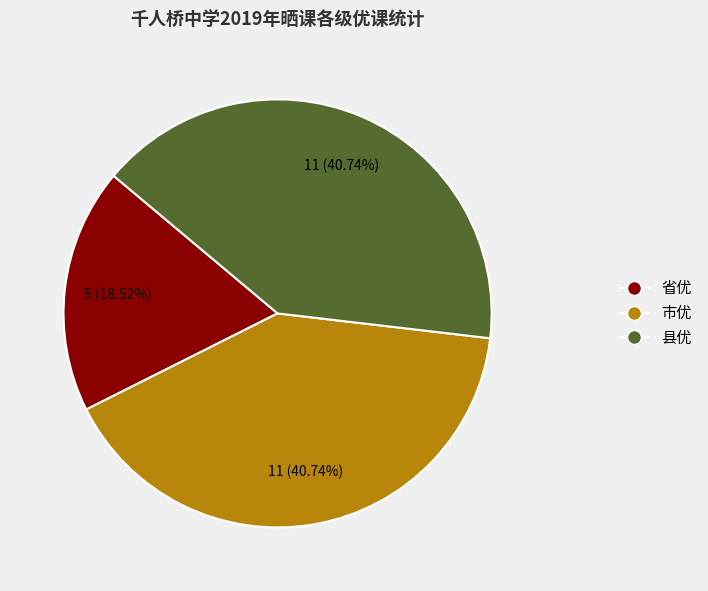

True or false: 市优 accounts for 31% of the total.

False